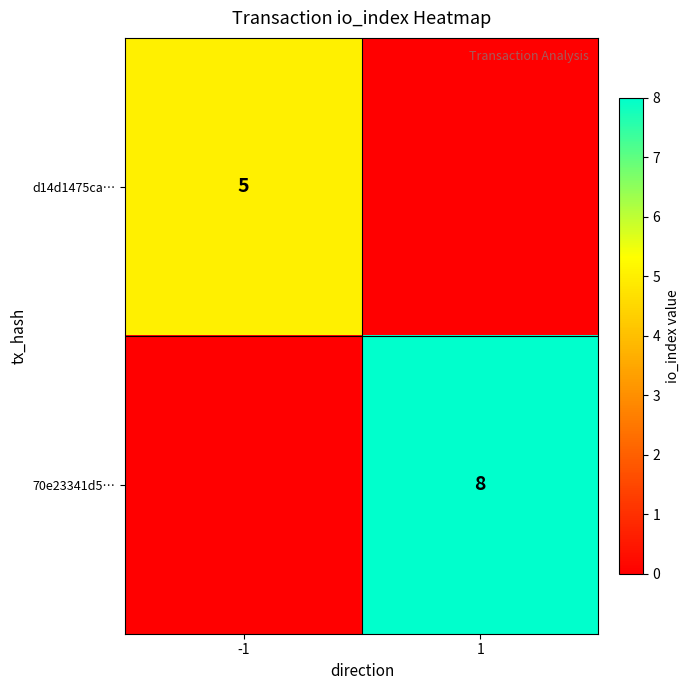

Is it true that 70e23341d5… equals 12 at 1?

False